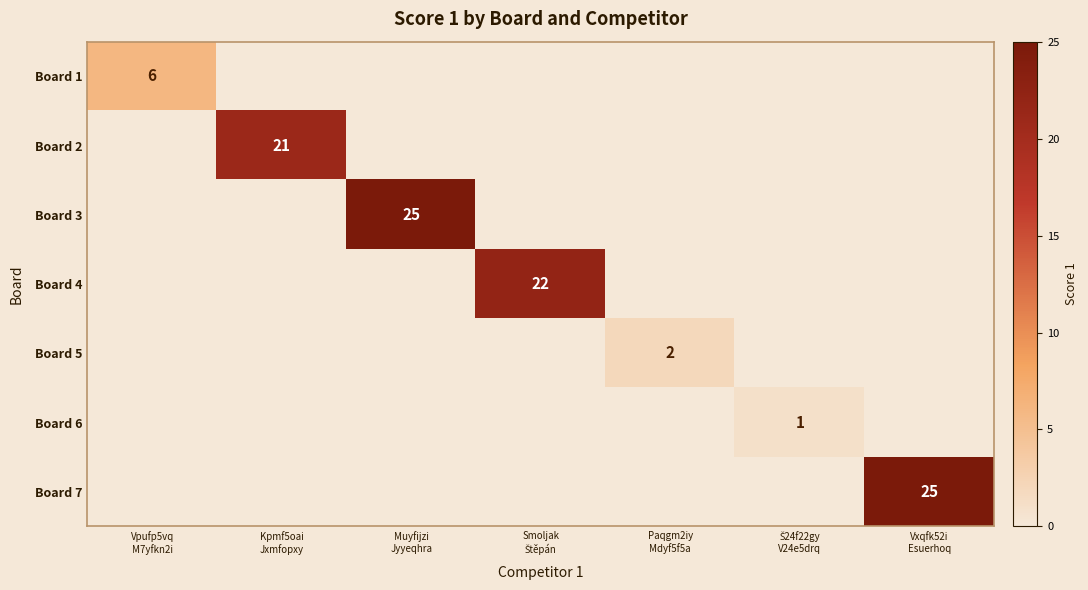

At how many categories does at least one series exceed 3?

5